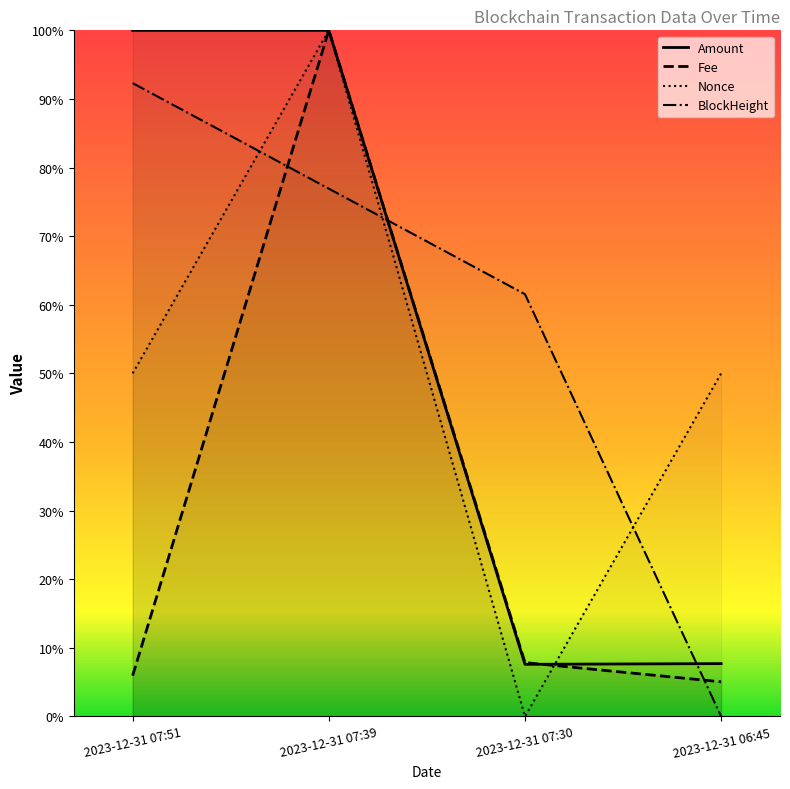

How many lines are shown in the chart?

4